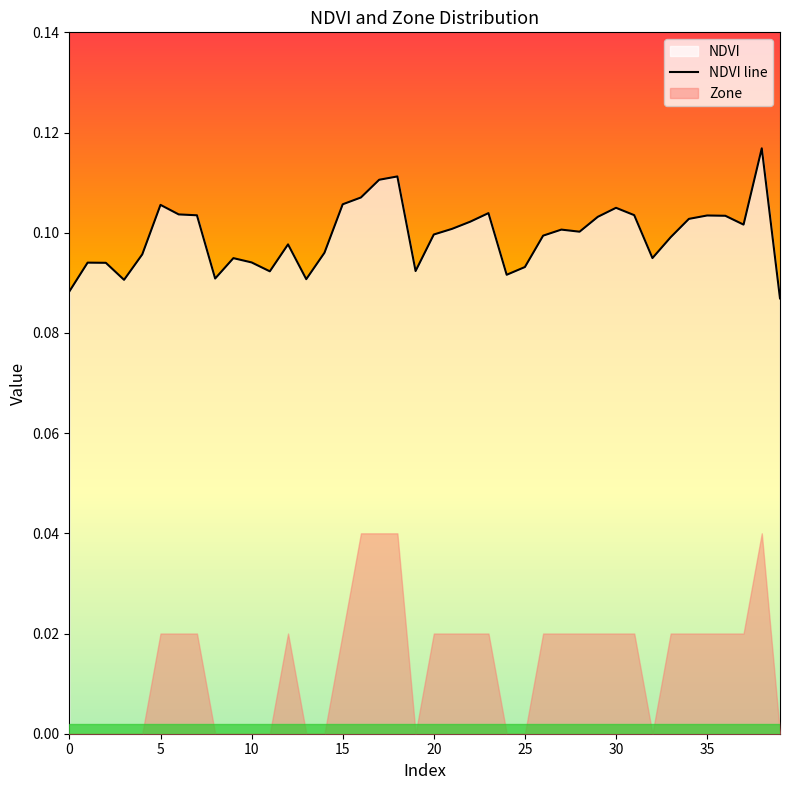

True or false: NDVI line has a value of 0.0 at 10.

False